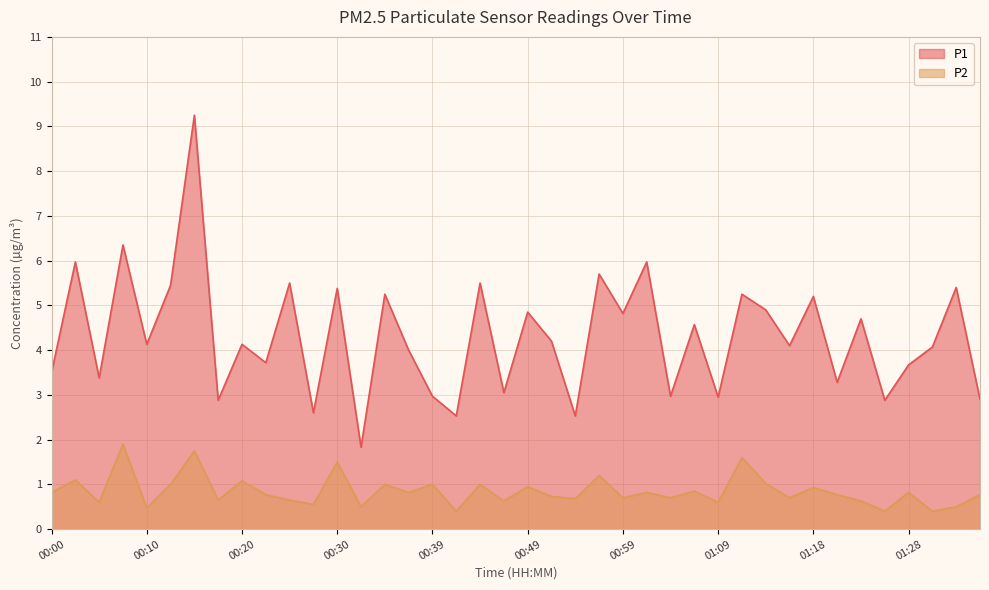

What is the highest value of the P1 series?

9.2